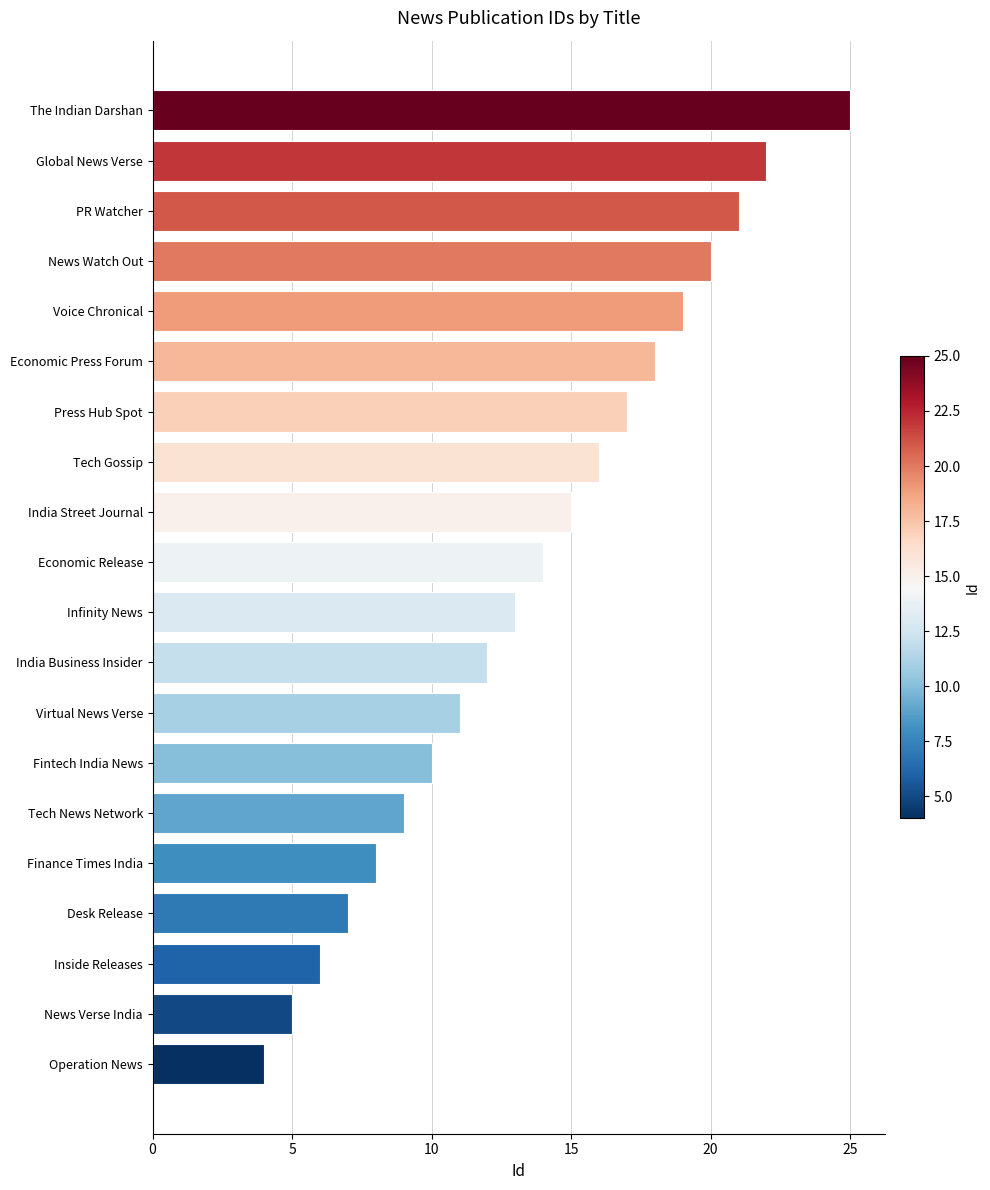

What is the smallest value displayed?

4